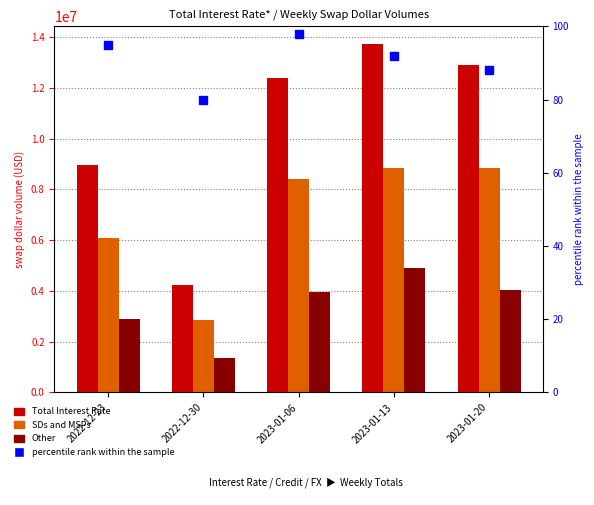

Which category has the highest value in the Total Interest Rate series?

2023-01-13